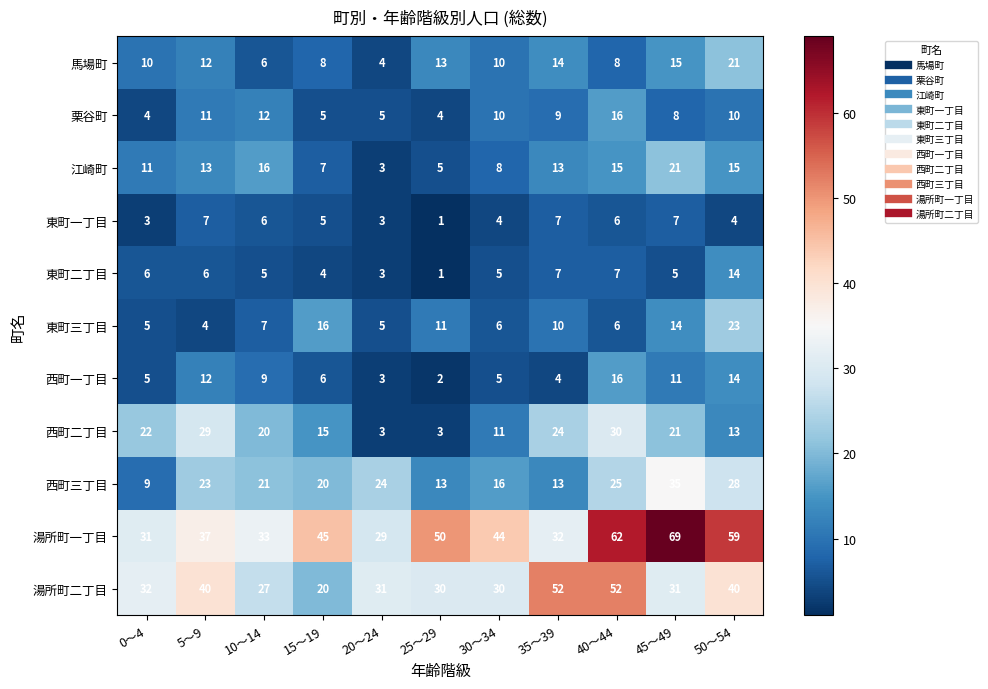

What is the total value across all series at 5～9?

194